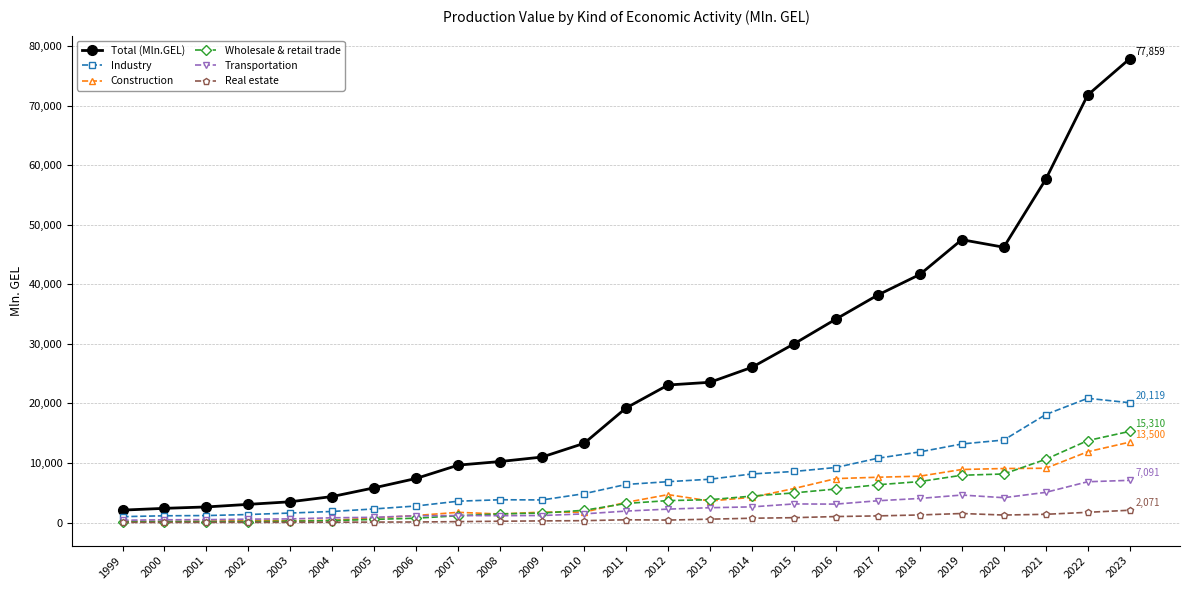

What is the difference between the maximum and minimum values in the Total (Mln.GEL) series?

75768.3